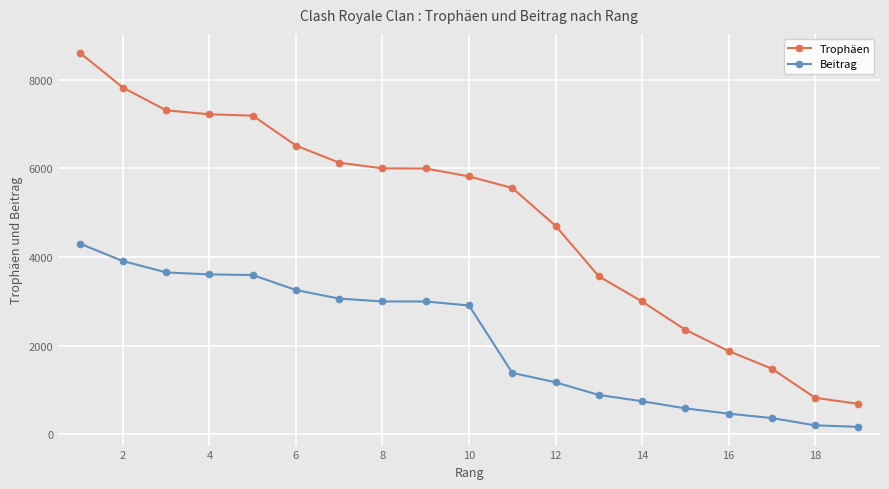

What are all the series names shown in the legend?

Trophäen, Beitrag